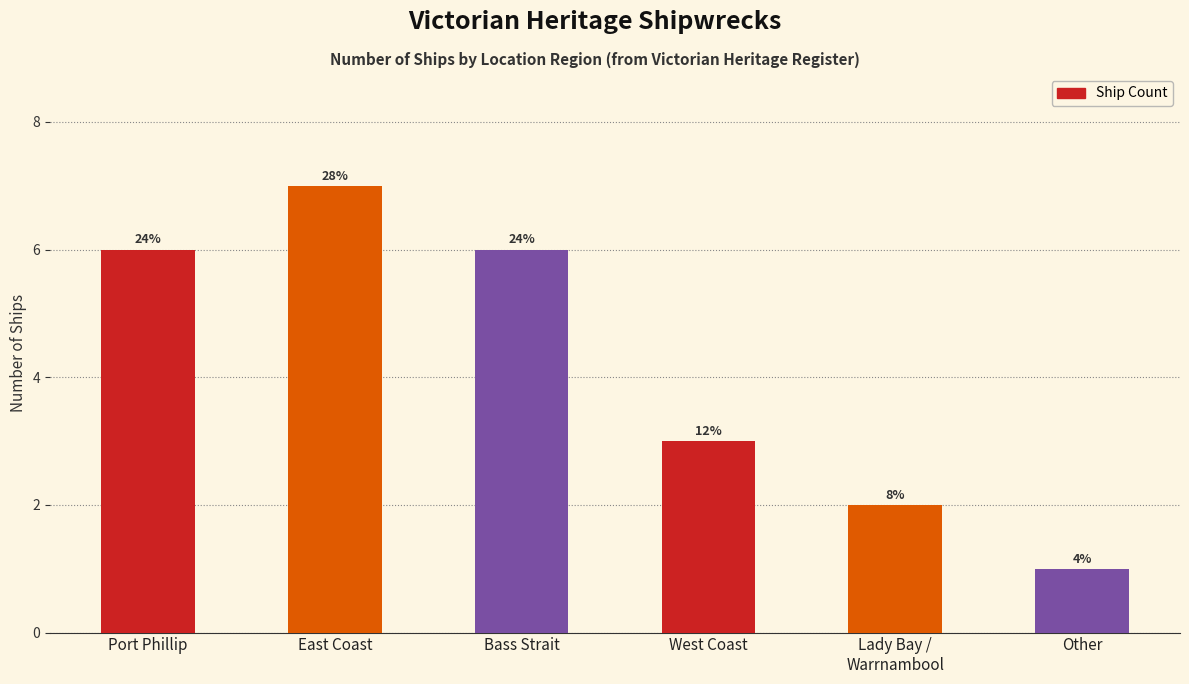

What is the sum of all values?

25